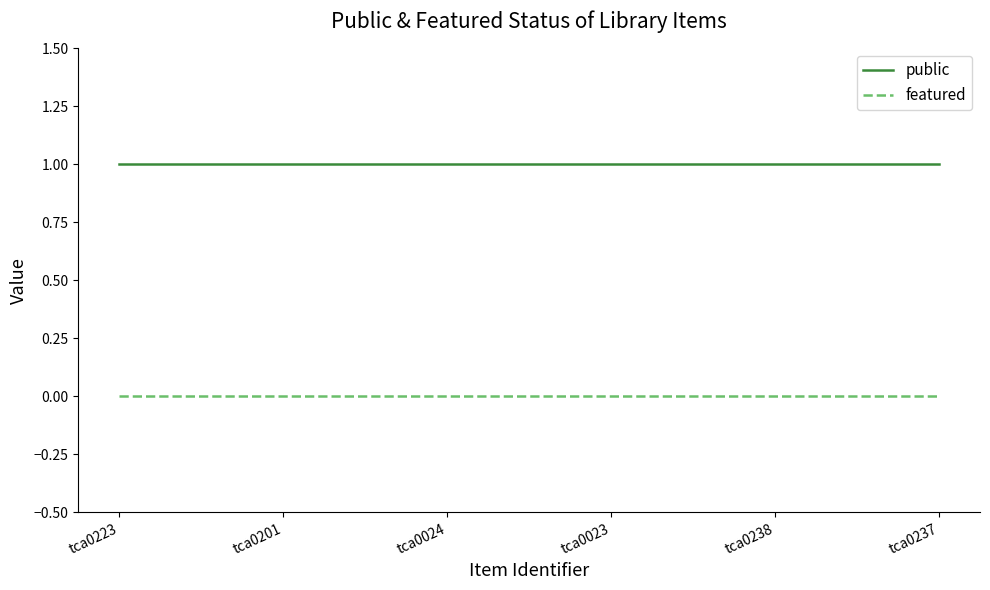

Rank the series by their maximum value, from lowest to highest.

featured, public